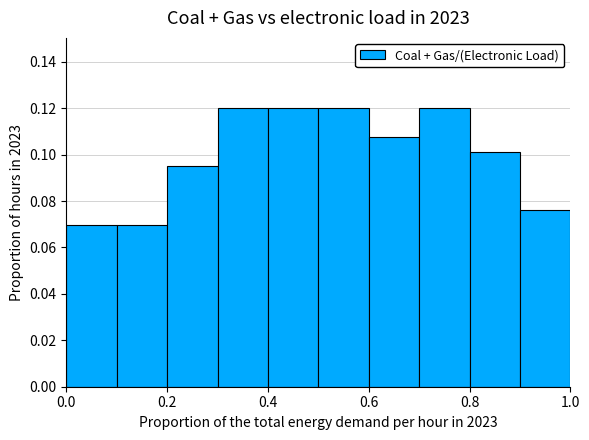

Reading left to right, transcribe this chart: for each bar, give the range it covers on the x-axis and its height. The values are not printed on the chart, so give them approximately, as read against the axis.

0.0 to 0.1: 0.070
0.1 to 0.2: 0.070
0.2 to 0.3: 0.094
0.3 to 0.4: 0.120
0.4 to 0.5: 0.120
0.5 to 0.6: 0.120
0.6 to 0.7: 0.108
0.7 to 0.8: 0.120
0.8 to 0.9: 0.102
0.9 to 1.0: 0.076